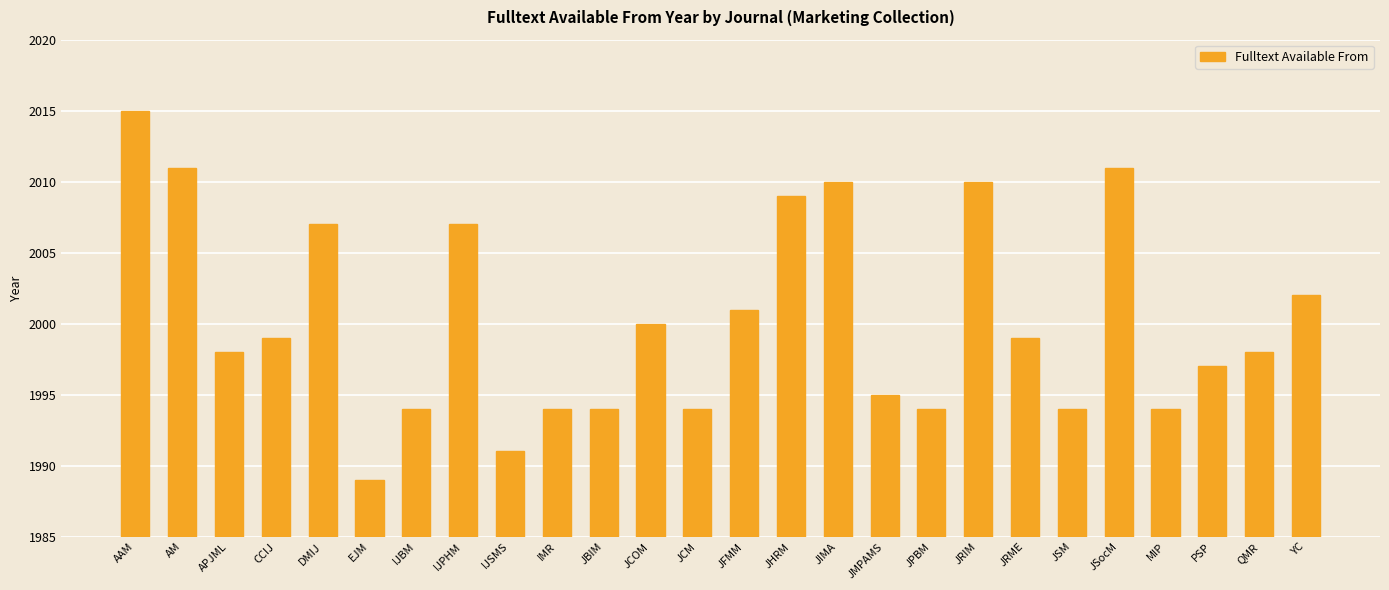

What is the maximum value shown in the chart?

2015